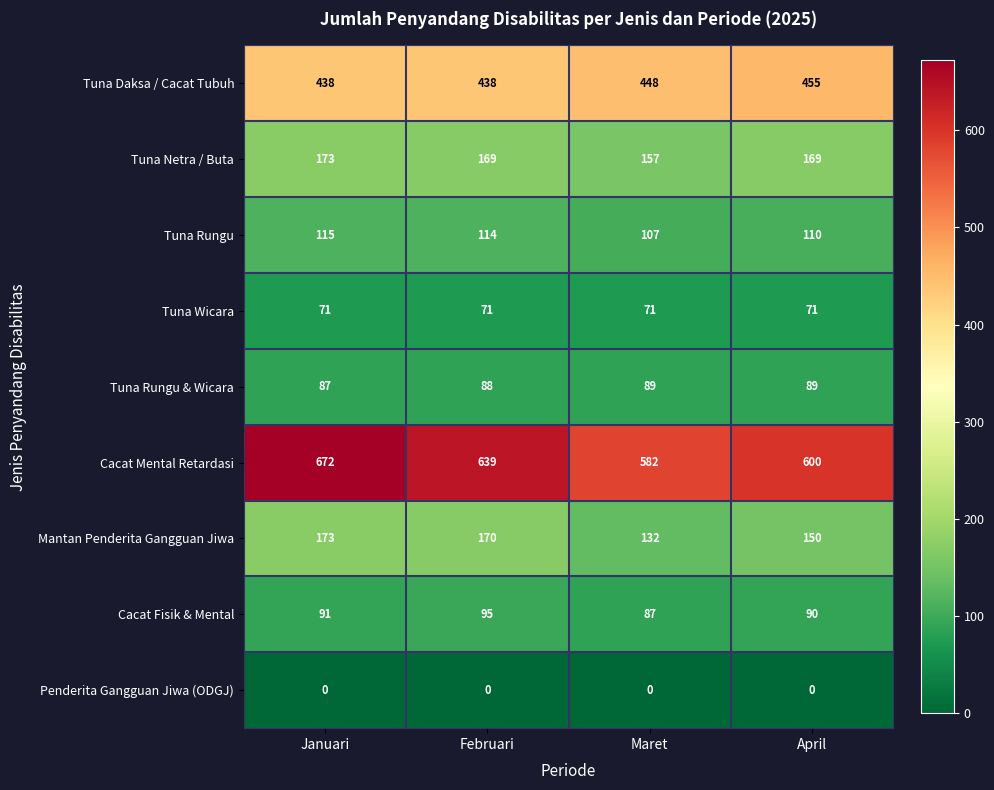

Is it true that Penderita Gangguan Jiwa (ODGJ) equals 0 at Januari?

True